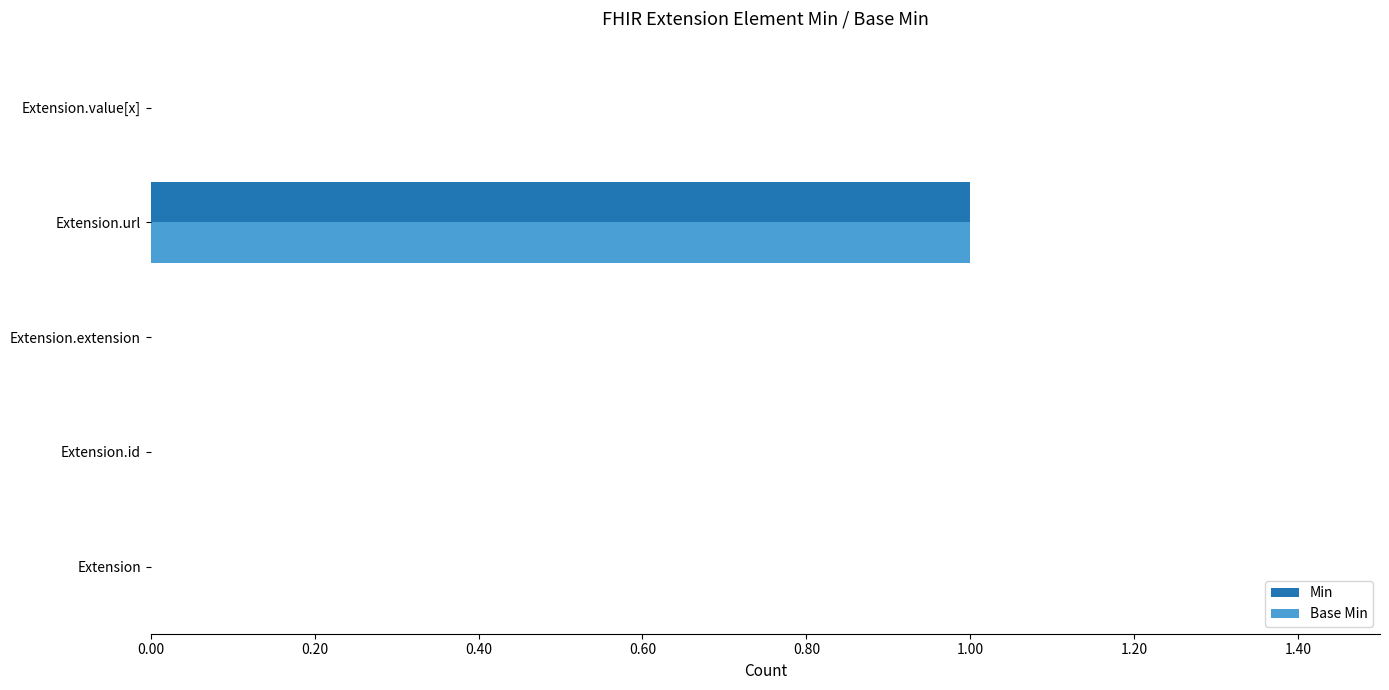

Is it true that Min equals -1 at Extension?

False